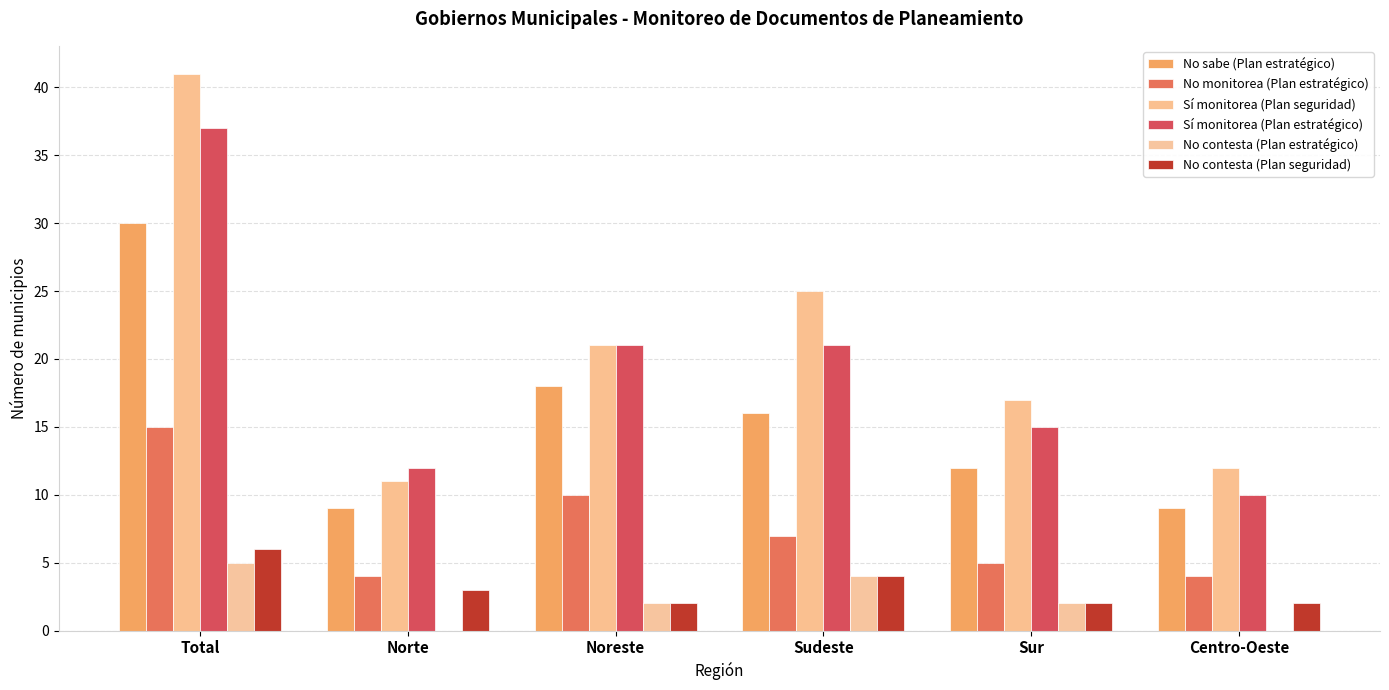

True or false: Sí monitorea (Plan seguridad) has a value of 35 at Noreste.

False